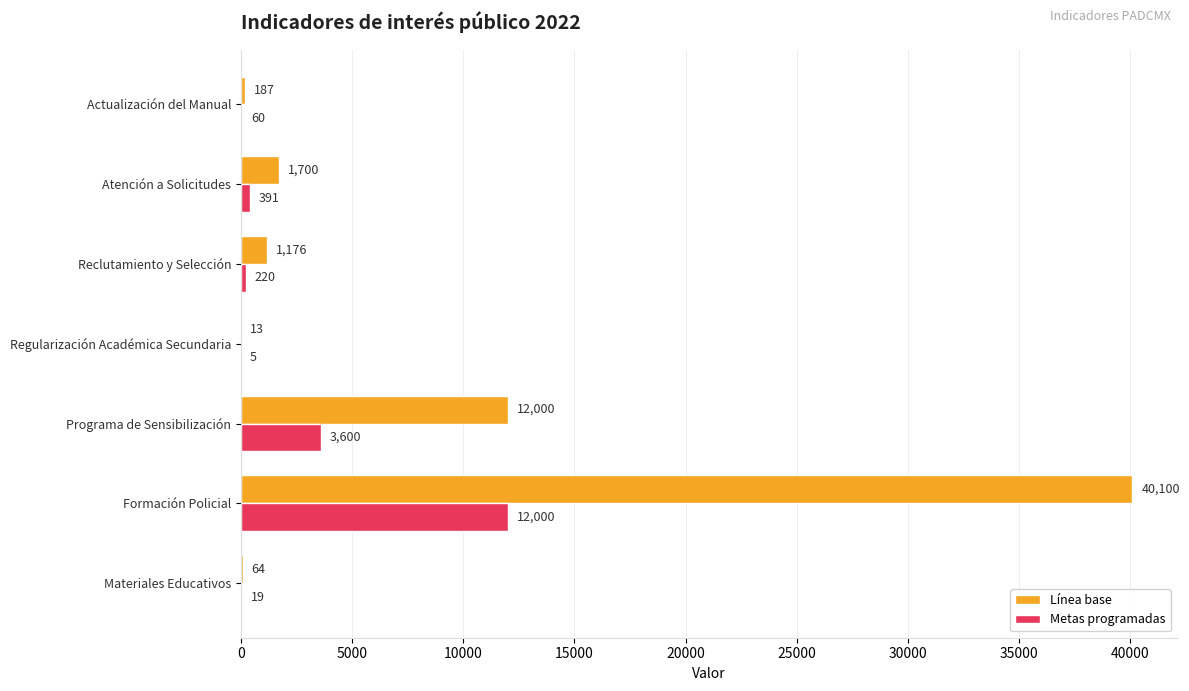

What is the total value across all series at Reclutamiento y Selección?

1396